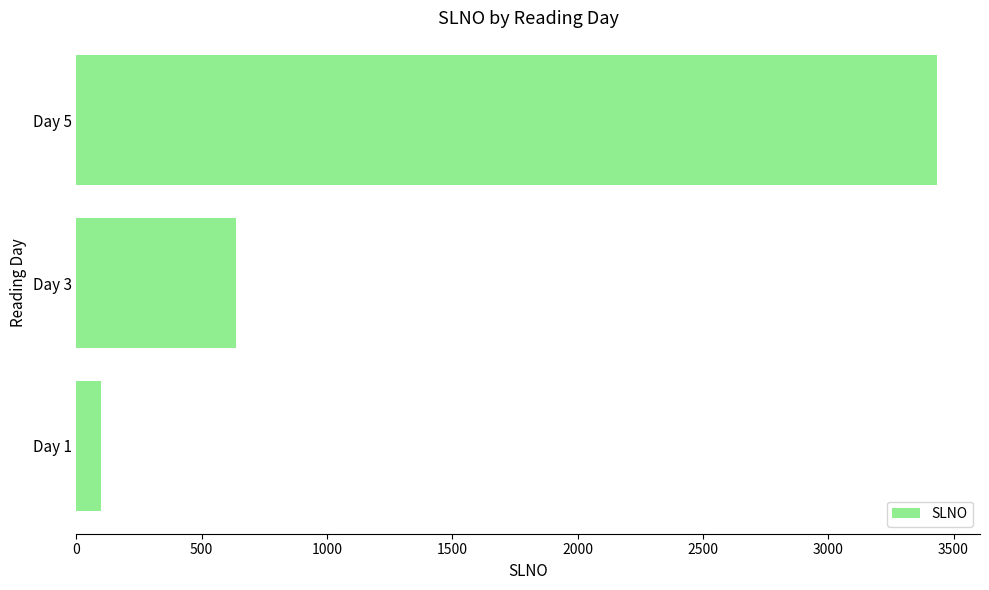

What is the difference between the maximum and minimum values?

3336